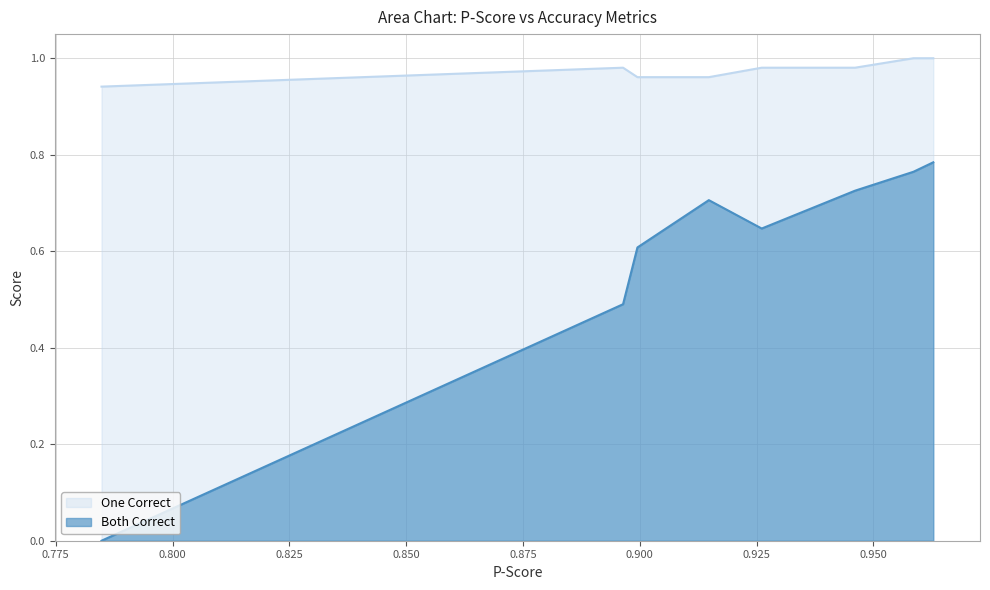

True or false: One Correct and Both Correct intersect in this chart.

False